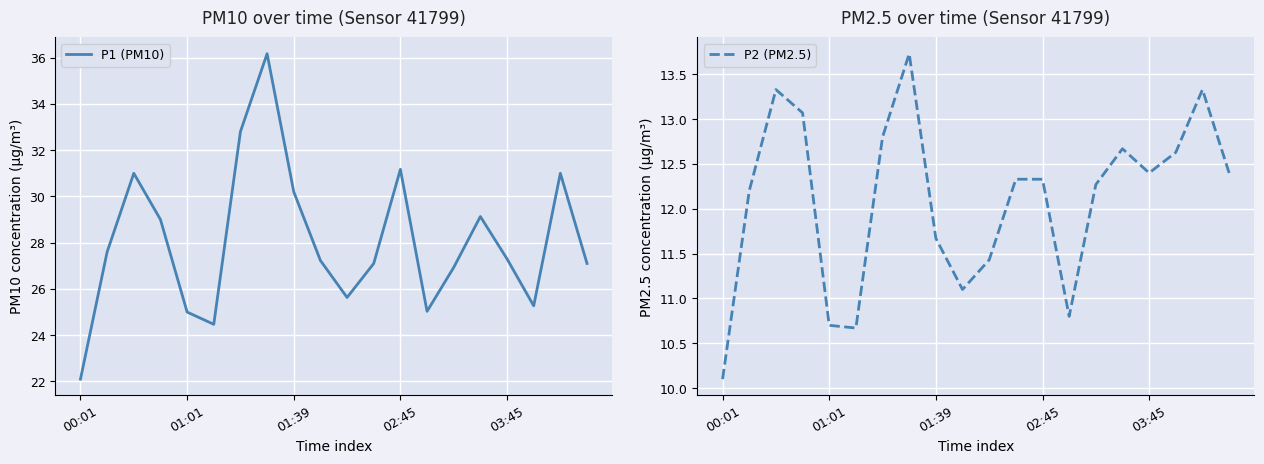

Rank the series by their average value, from lowest to highest.

P2 (PM2.5), P1 (PM10)